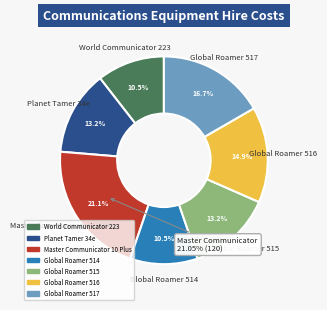

To the nearest percent, what is the difference between the largest and smallest slice percentages?

11%